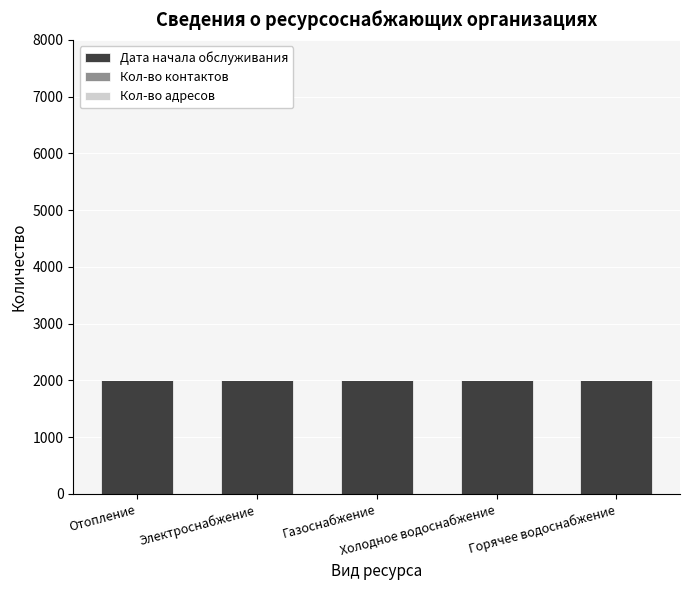

The value of Кол-во адресов at Газоснабжение is 2. True or false?

True